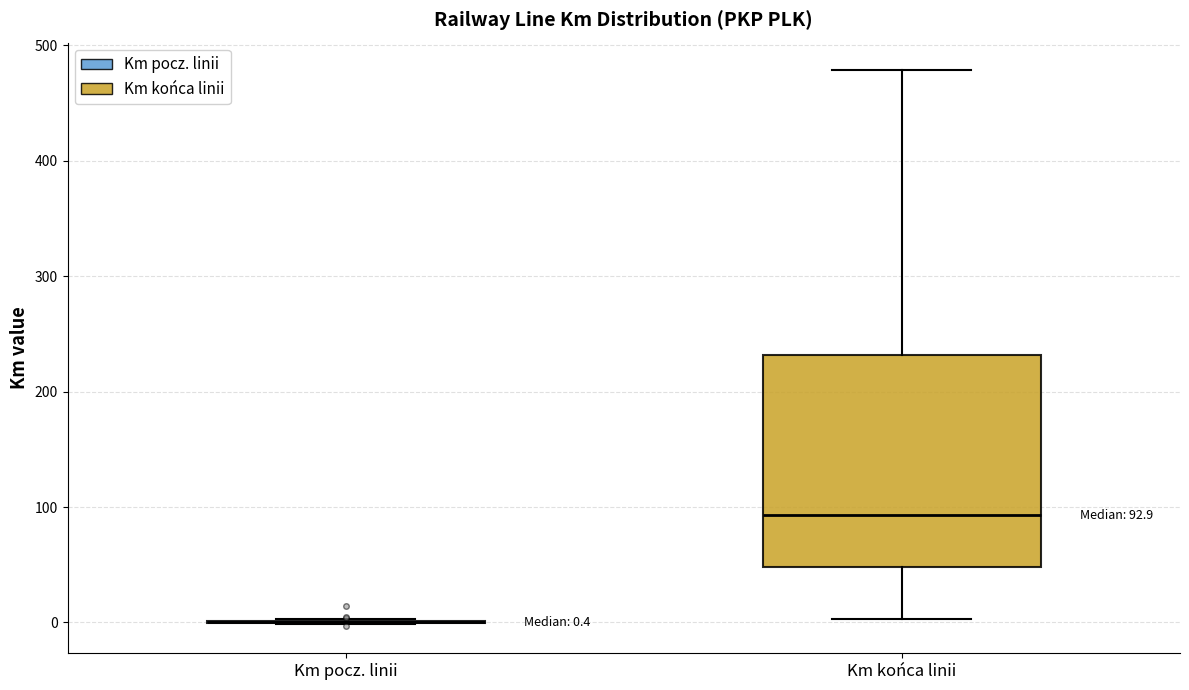

Which box is the tallest, from its lower edge to its upper edge?

Km końca linii